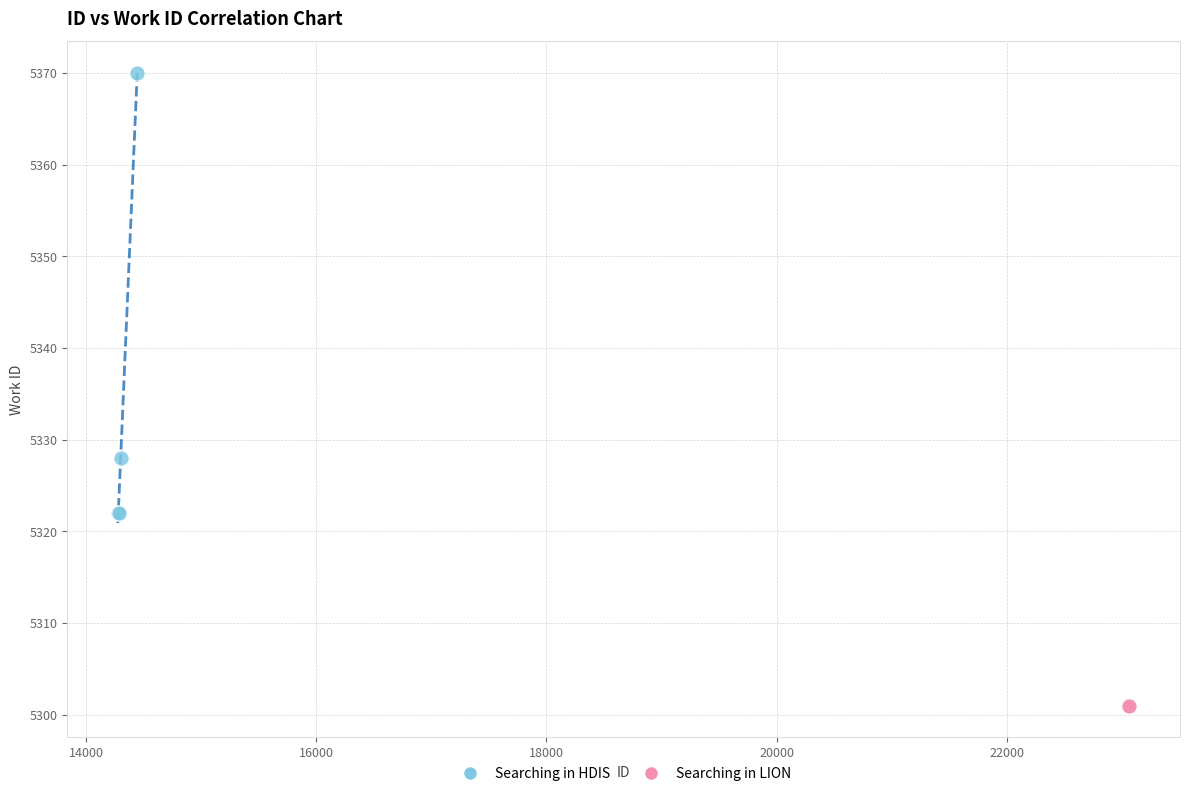

Which series reaches the maximum Y coordinate?

Searching in HDIS